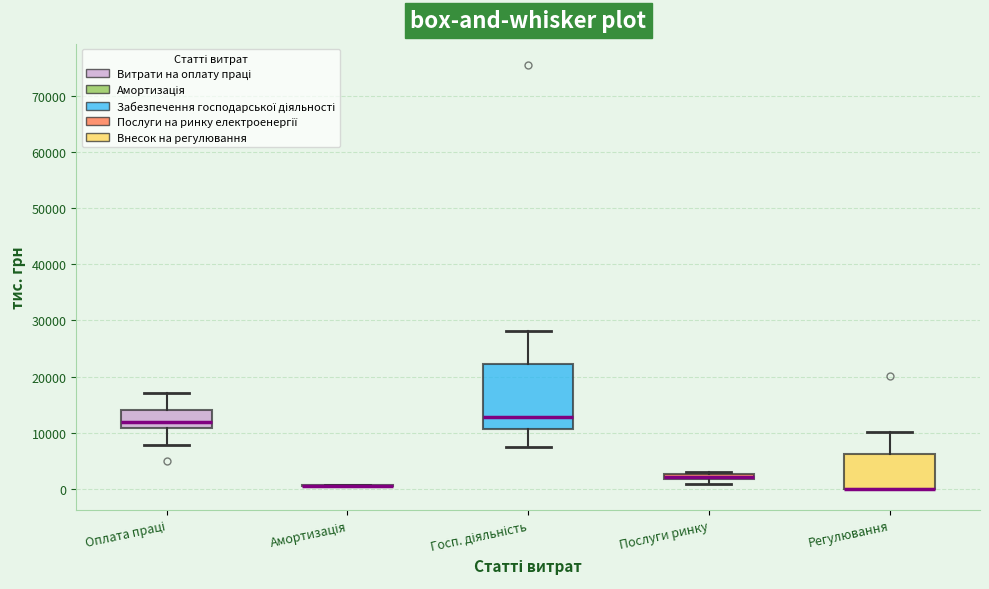

Comparing the boxes themselves (not the whiskers), which one is the tallest?

Госп. діяльність